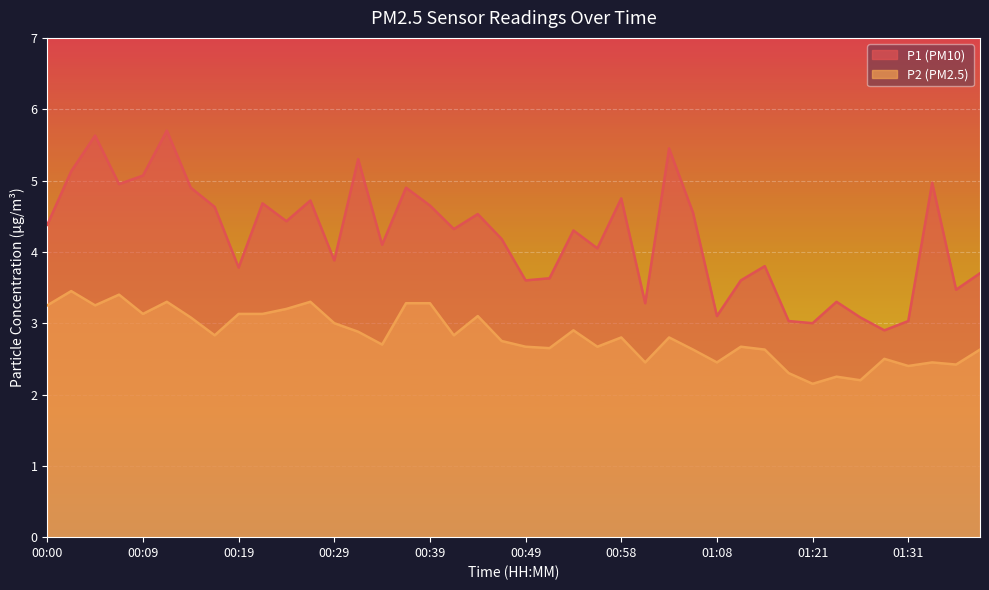

What is the spread (max minus min) of values at 00:27?

1.4